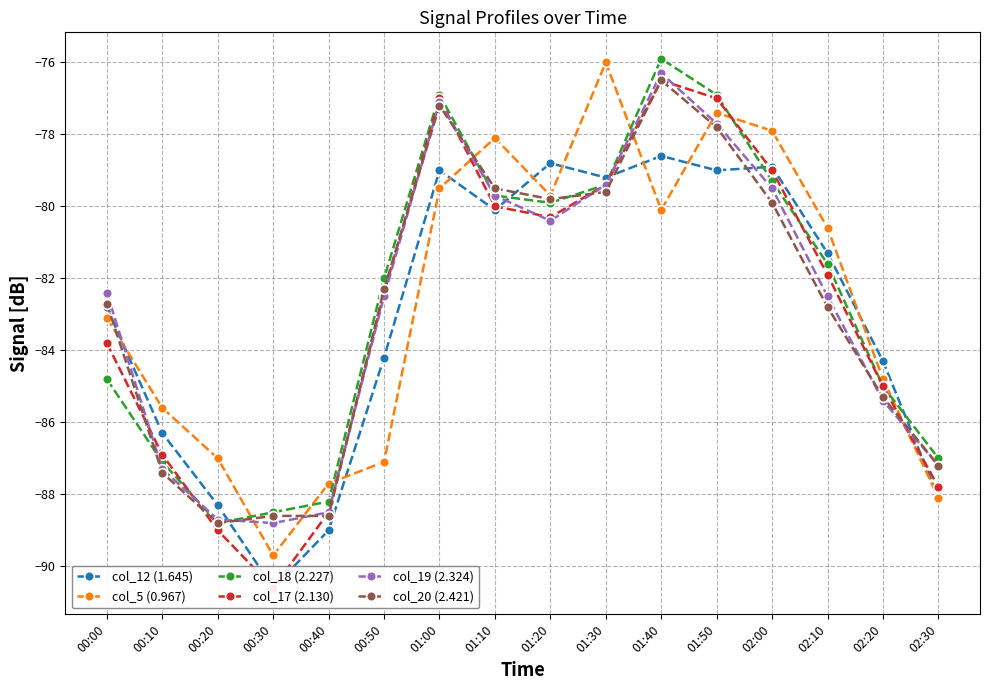

What is the difference between the maximum and minimum values in the col_18 (2.227) series?

12.9